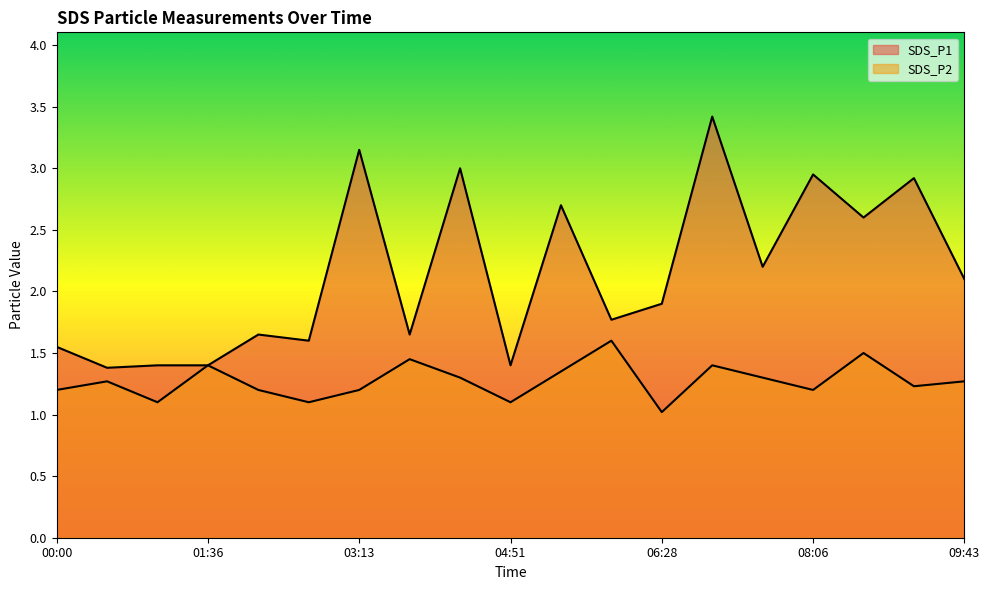

In SDS_P1, how many points are lower than both neighbors (excluding endpoints)?

7